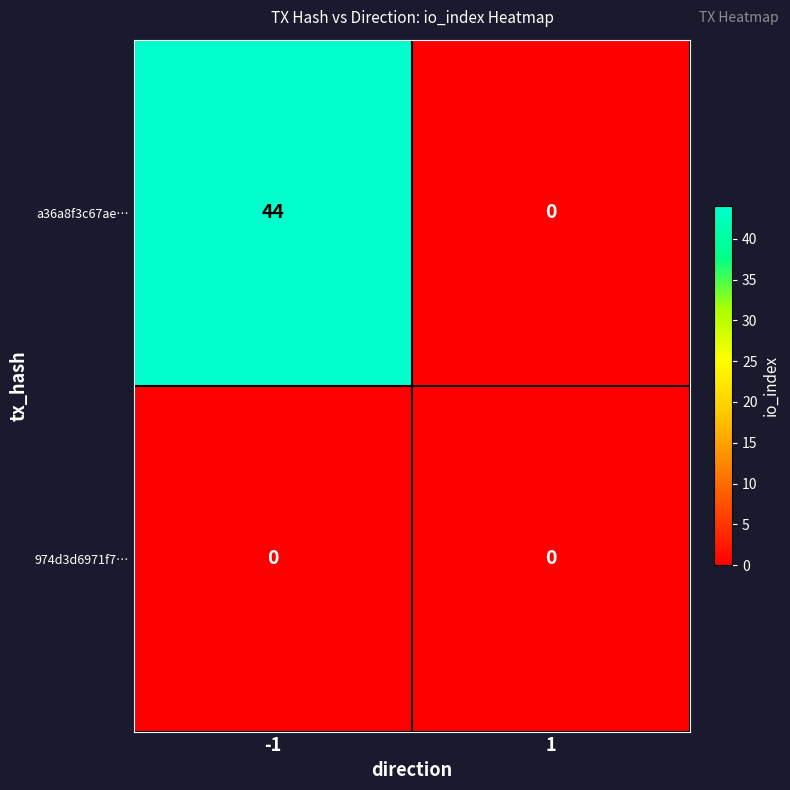

List the series in order of their peak value, lowest first.

974d3d6971f7…, a36a8f3c67ae…